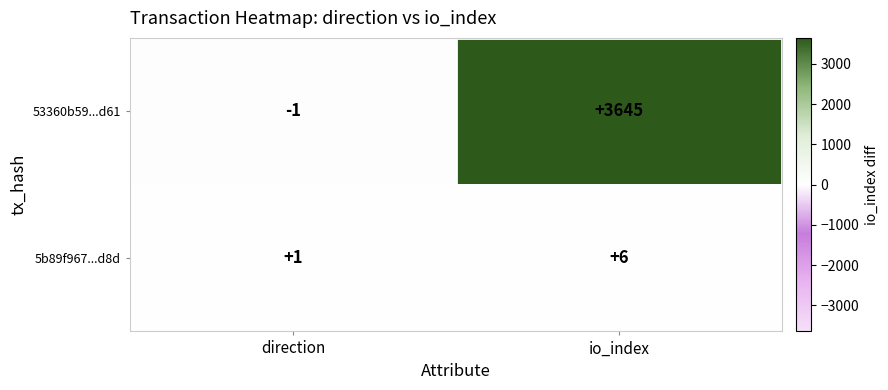

List the series in order of their overall mean, highest first.

53360b59...d61, 5b89f967...d8d